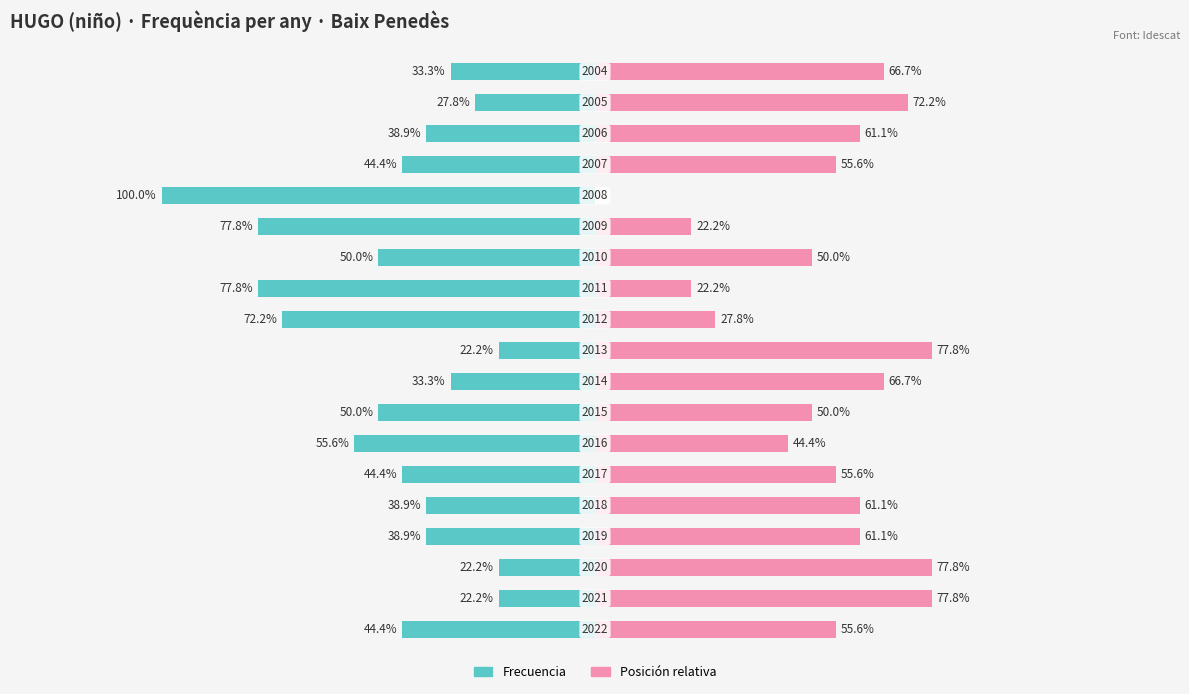

How many bars are there in total?

38